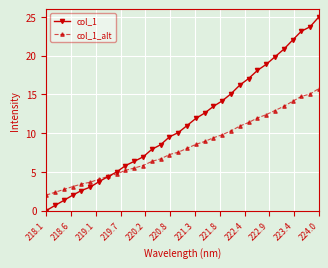

What is the value of the col_1_alt point at the 29th from the left?

14.1